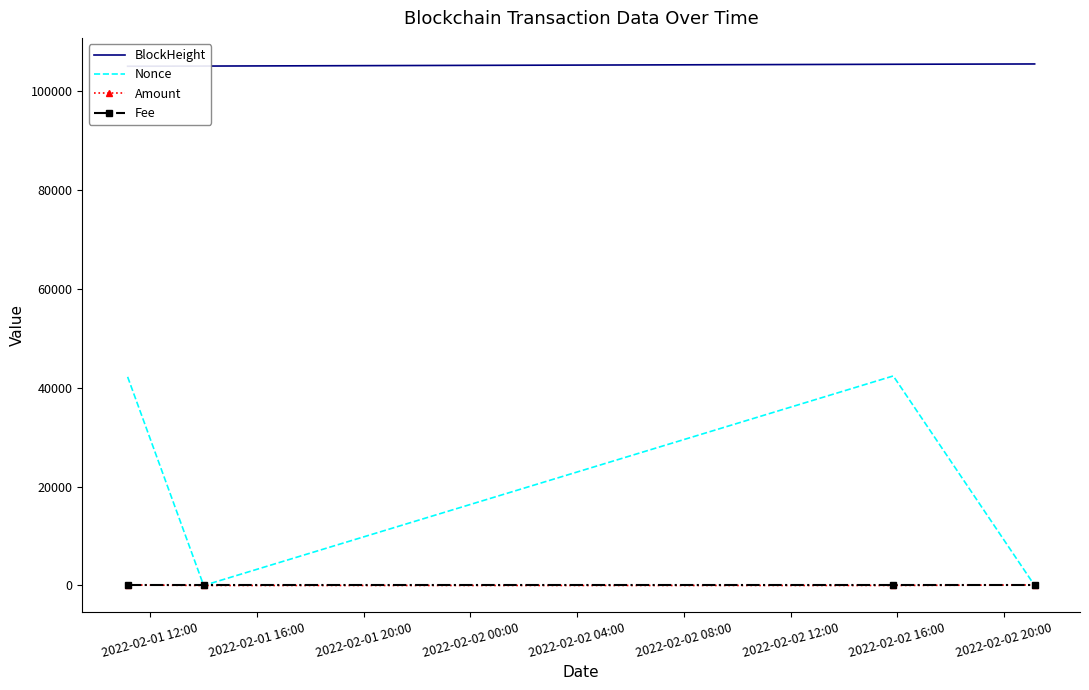

Which series has the largest range (max minus min)?

Nonce